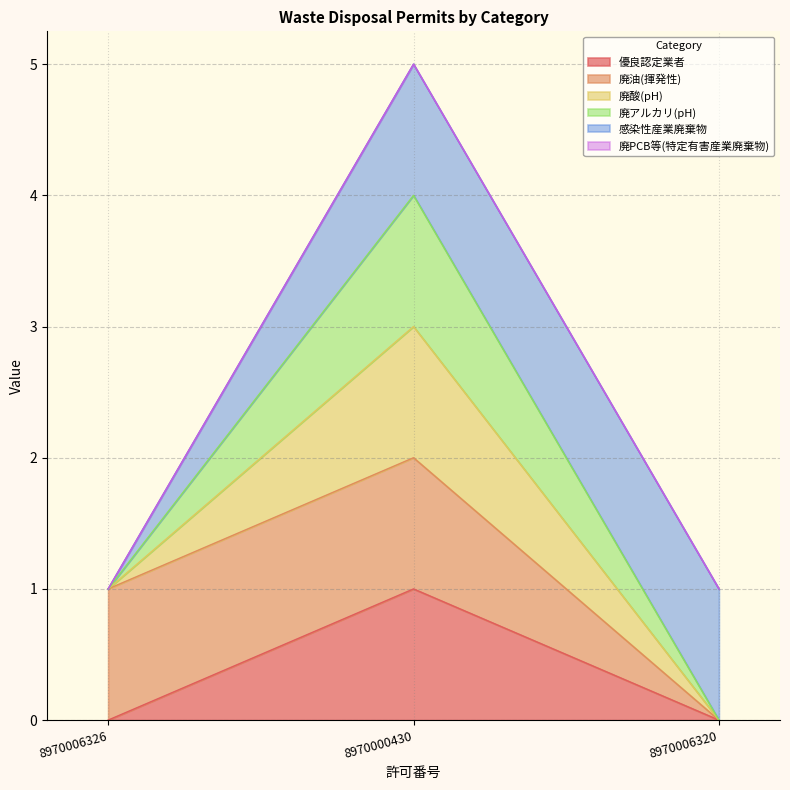

At how many categories does at least one series exceed 2?

1